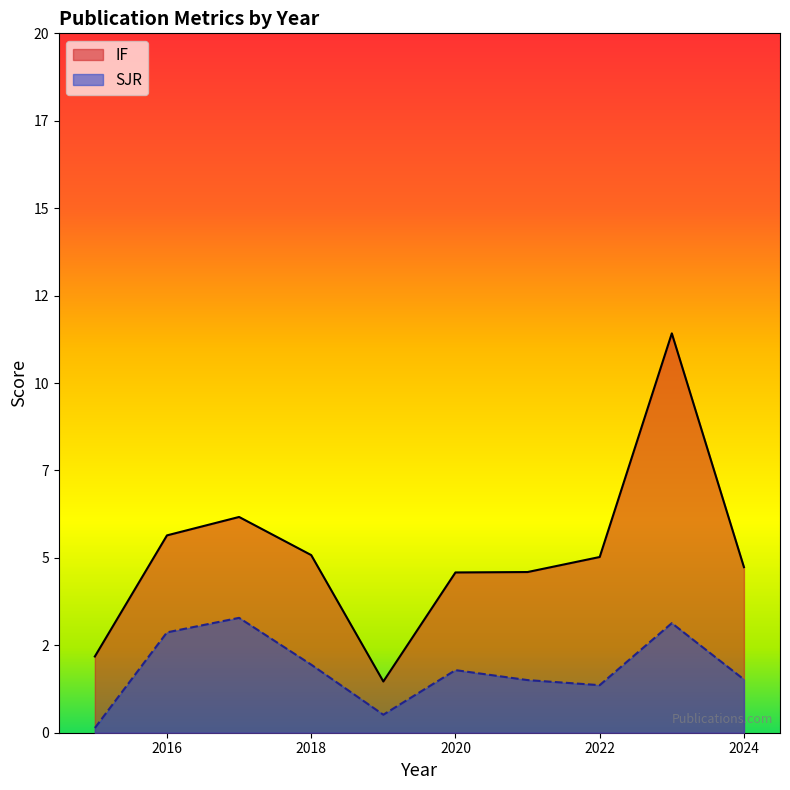

True or false: IF and SJR cross at least once.

False